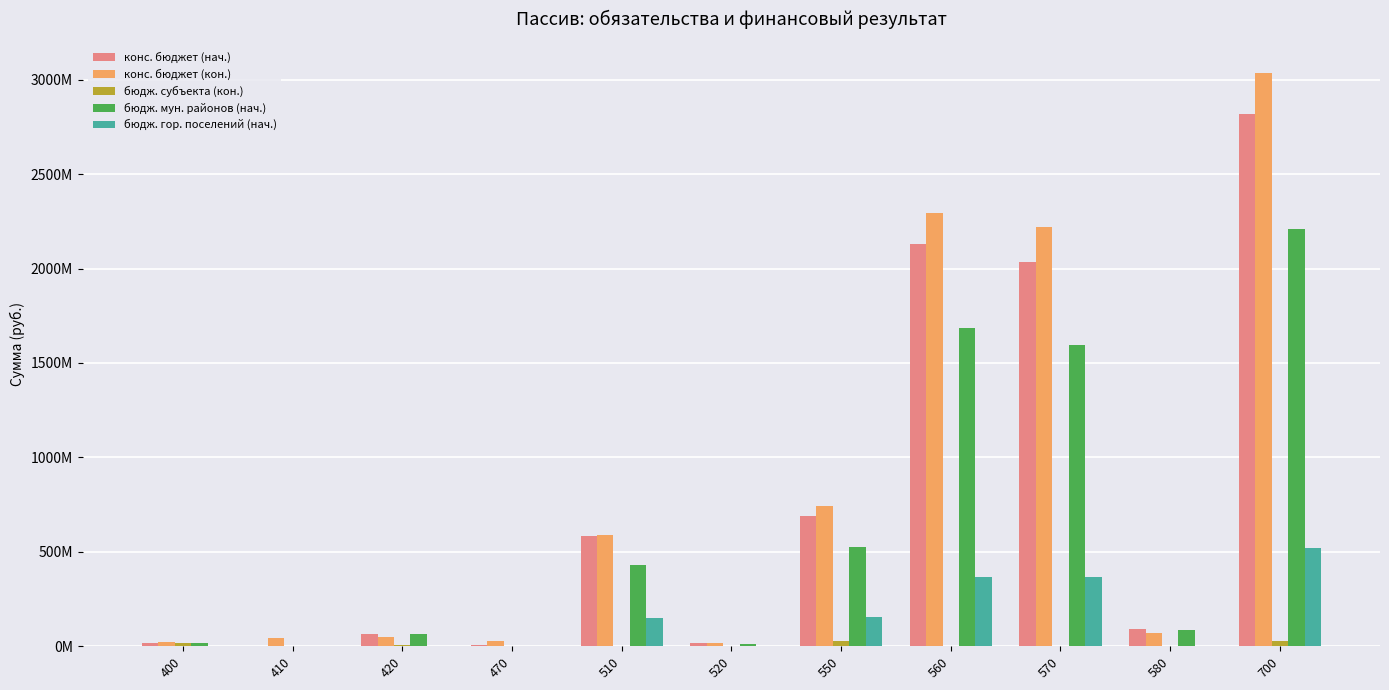

Are the bars horizontal?

No